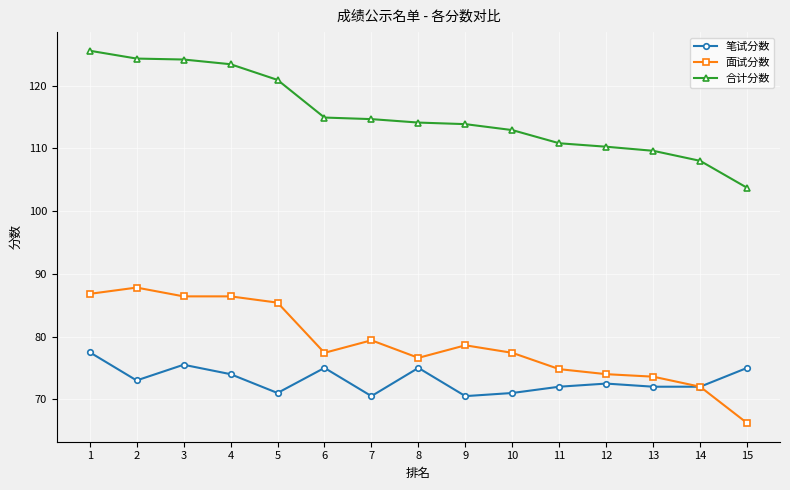

True or false: 面试分数 and 合计分数 intersect in this chart.

False